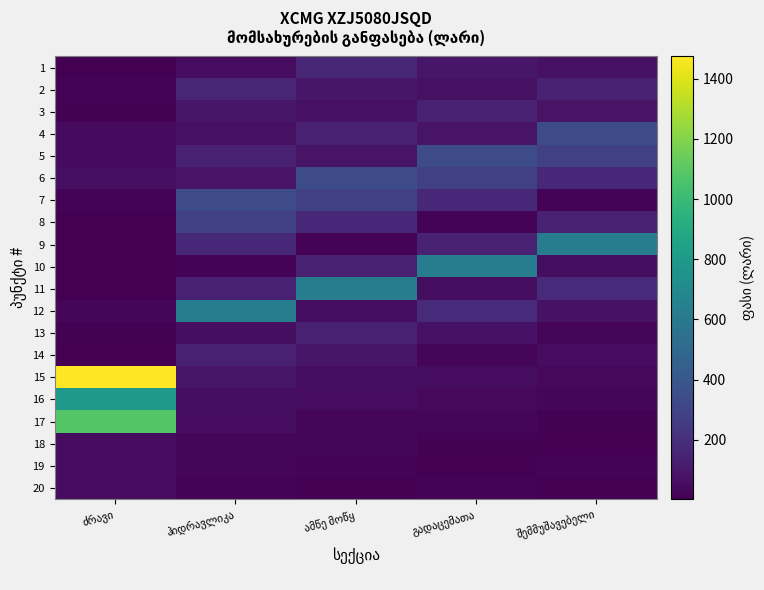

What is the smallest value displayed?

2.5